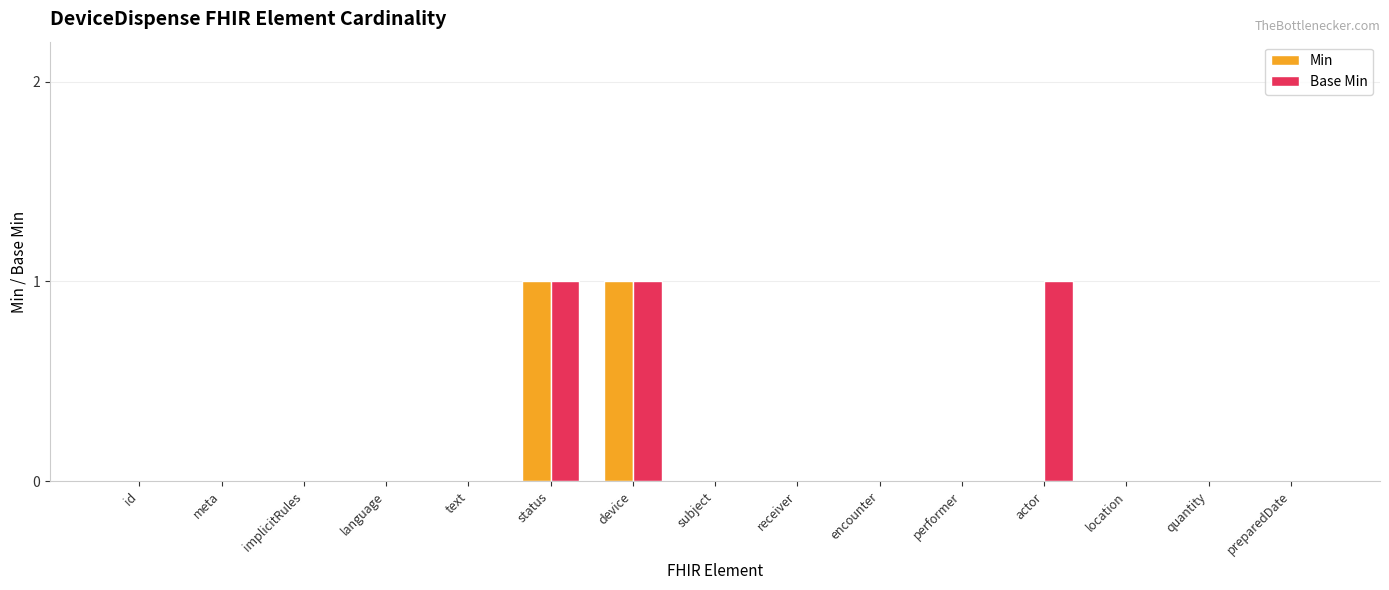

What is the maximum value shown in the chart?

1